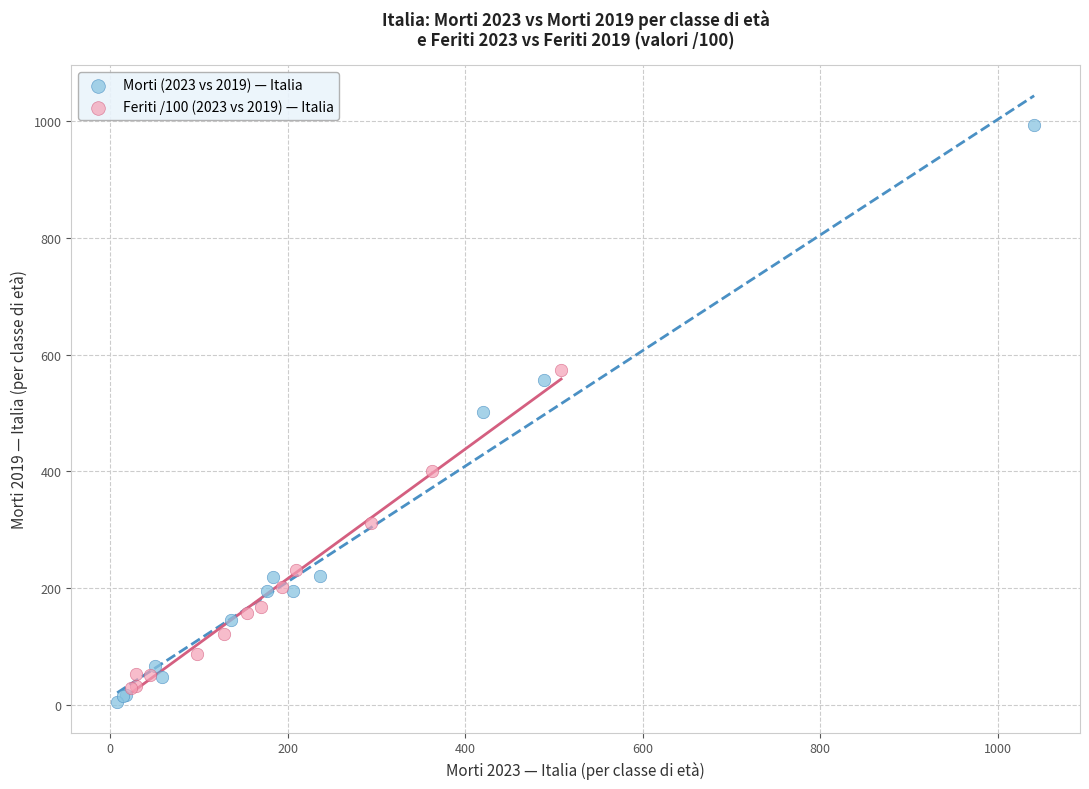

Which series has the widest spread of Y values?

Morti (2023 vs 2019) — Italia